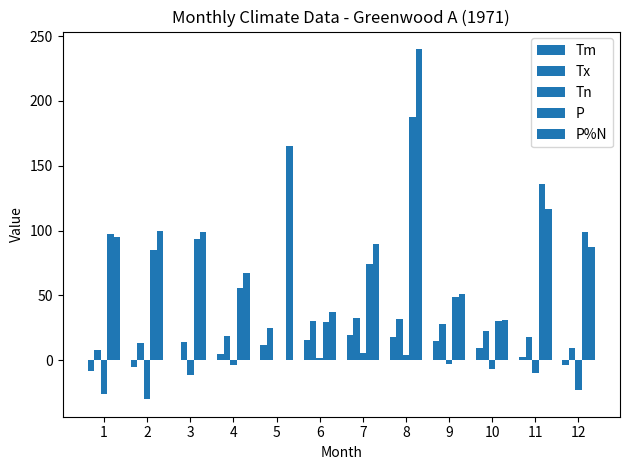

Which series has the widest spread of values?

P%N